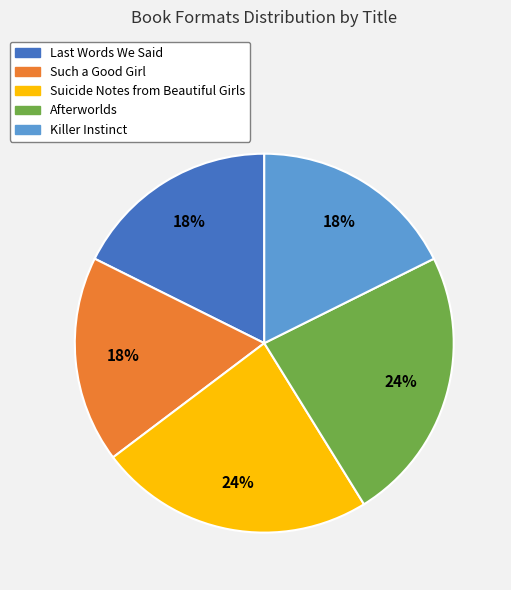

Do Killer Instinct and Such a Good Girl together represent more than half of the pie?

No